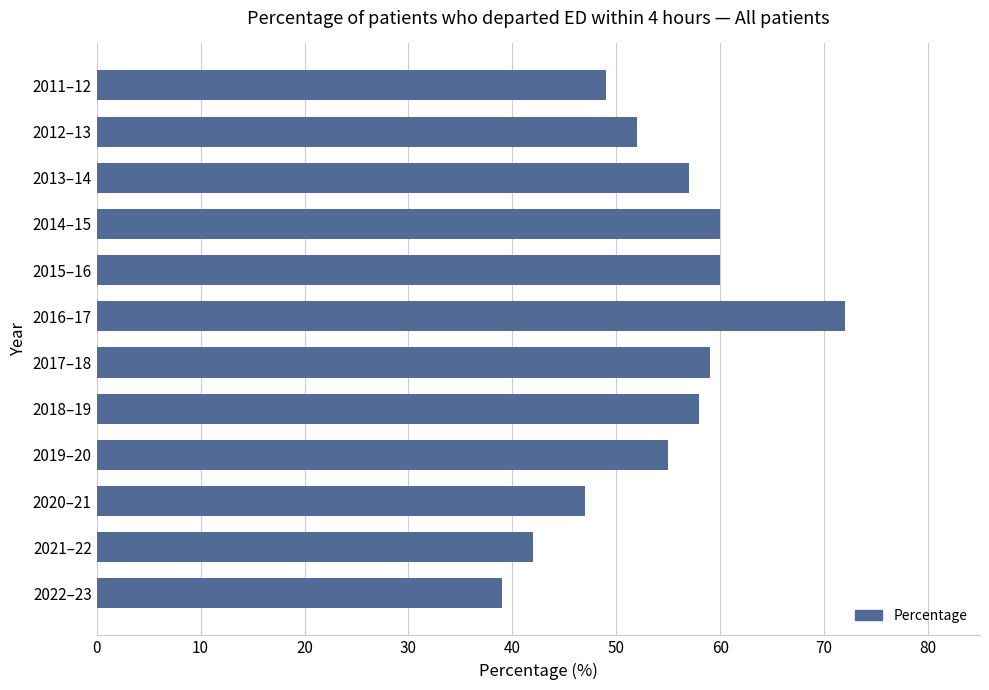

Reading top to bottom, transcribe all the data shown in this chart.

49	52	57	60	60	72	59	58	55	47	42	39